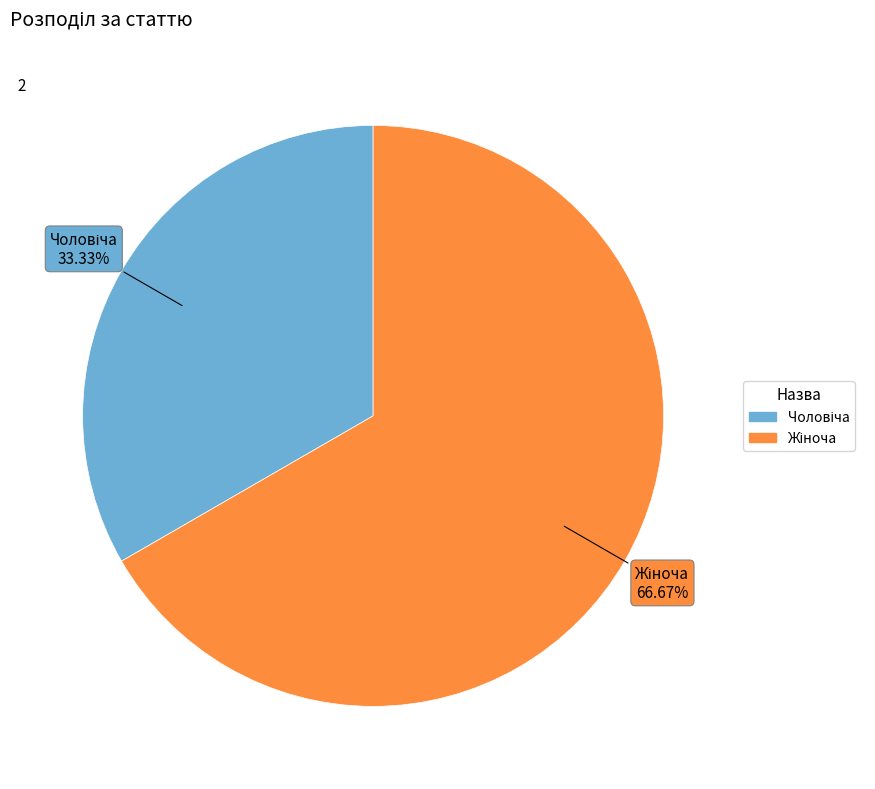

Is there a majority slice in this chart?

Yes